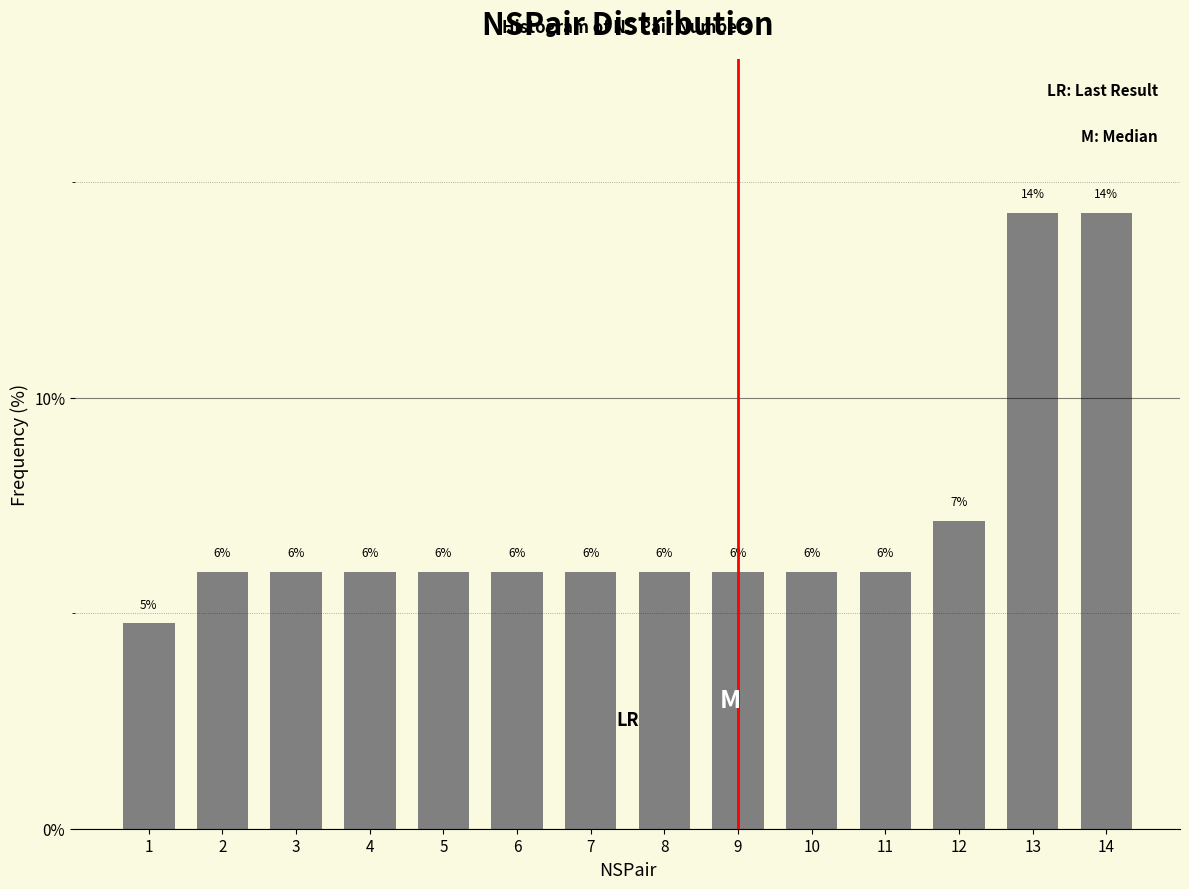

Where is the data nearest to the value 9?

12